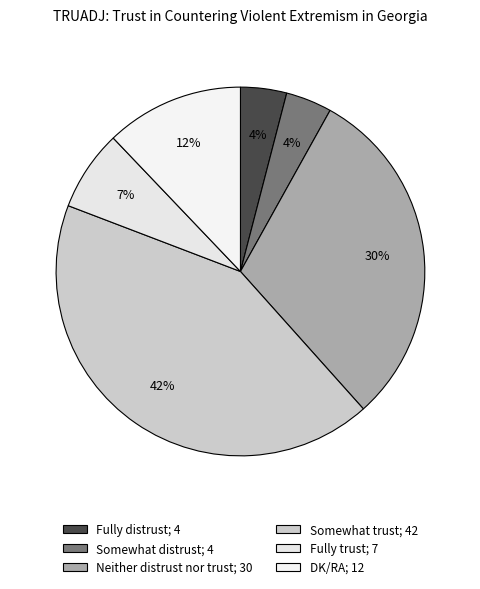

Does Somewhat distrust account for over 50% of the chart?

No